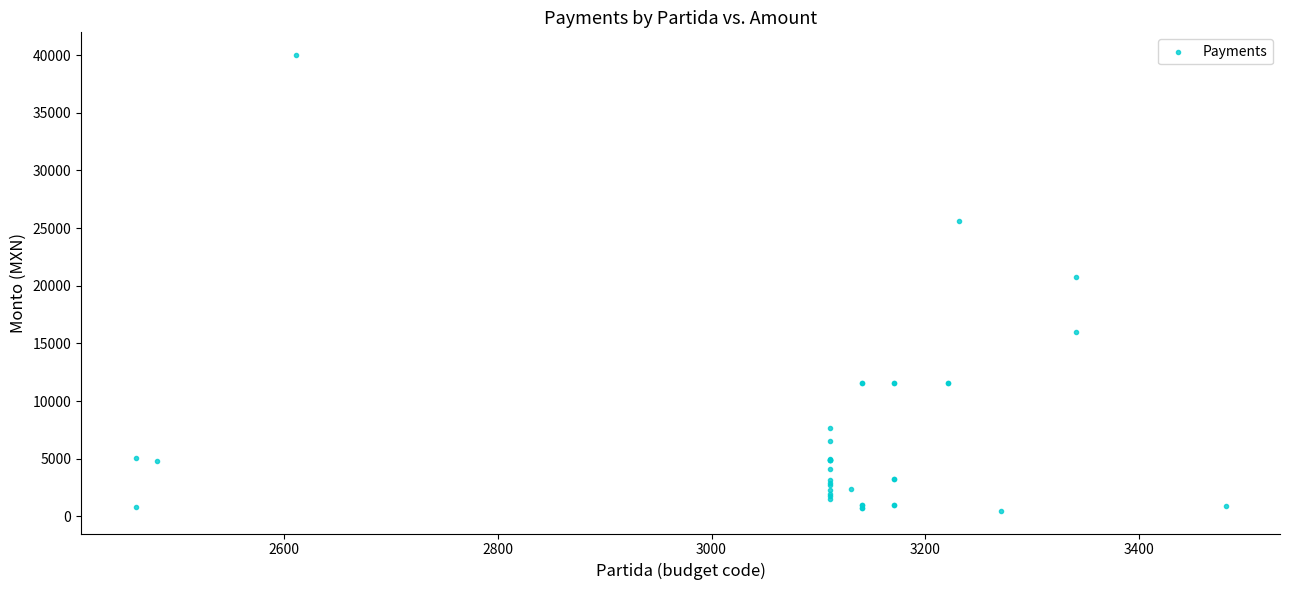

What Y value in the scatter plot is closest to 20246?

20800.0